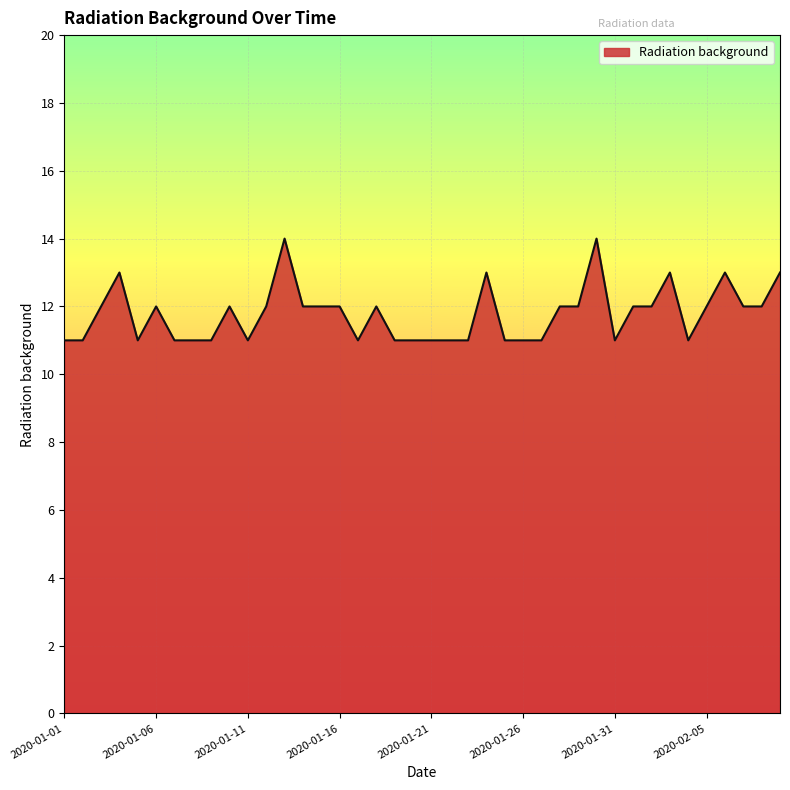

What is the smallest value displayed?

11